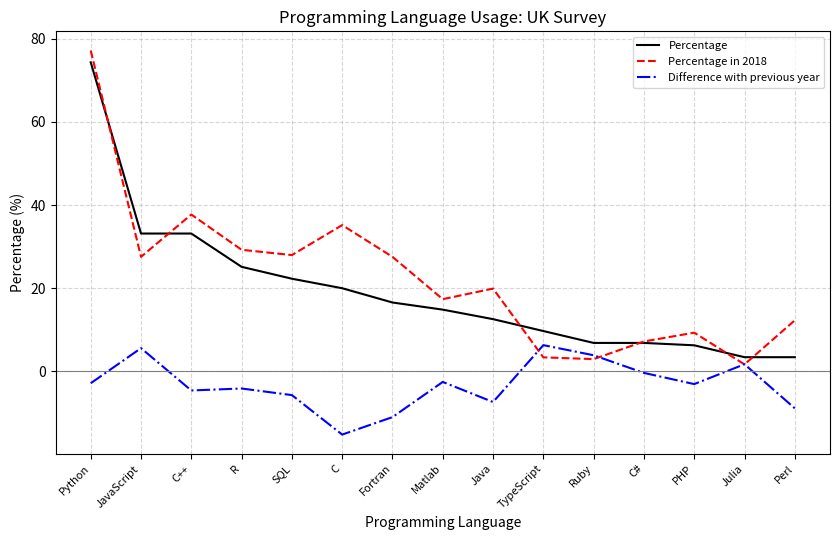

Is it true that Difference with previous year equals -3.0 at PHP?

True